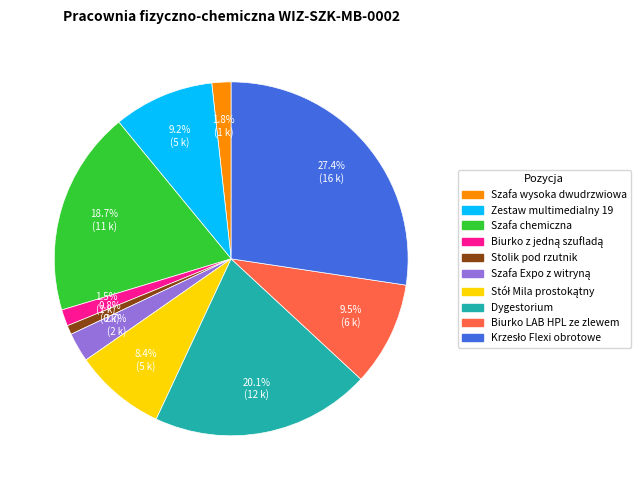

Is there any slice that represents more than half of the pie?

No